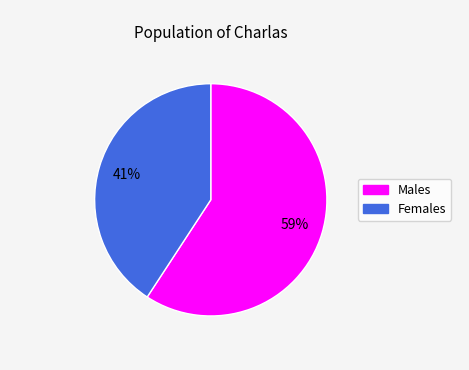

Count the number of slices in the pie.

2